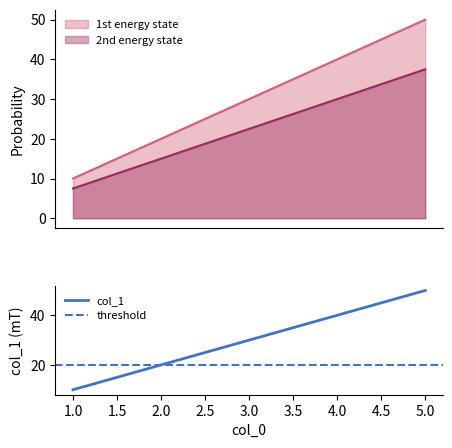

What is the approximate value at 4?

40